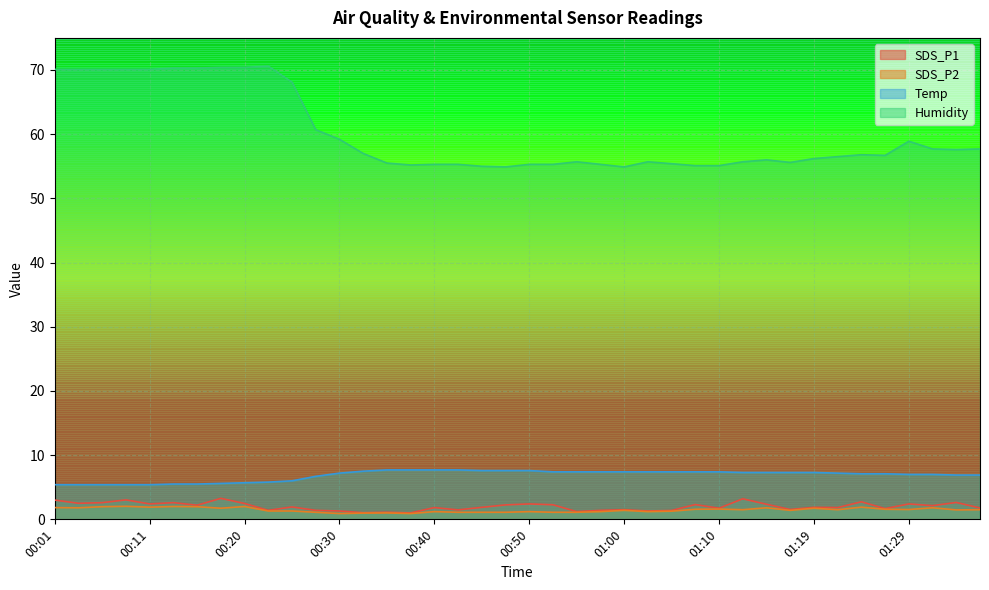

At how many categories does at least one series exceed 40?

40